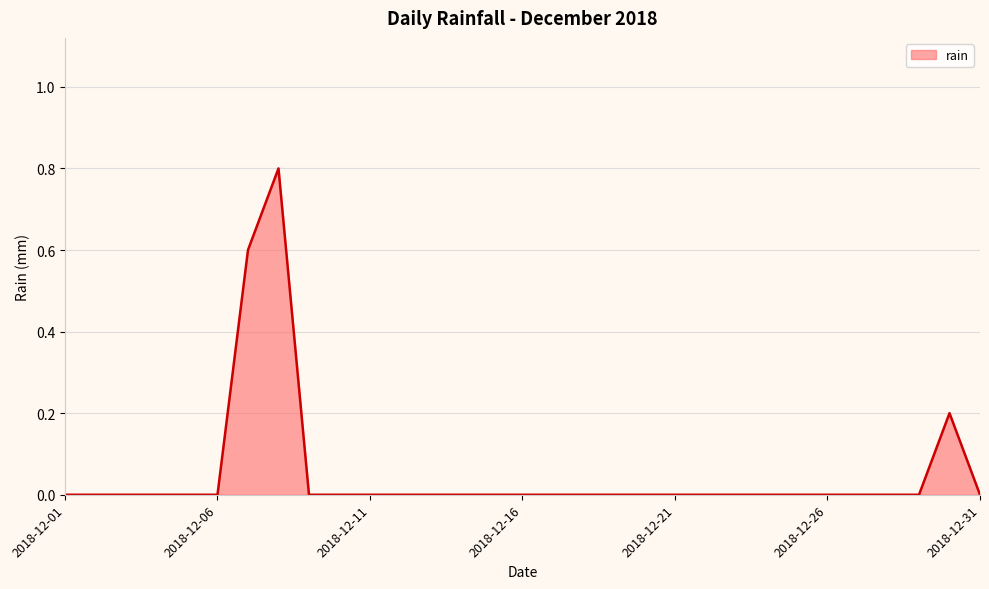

What is the difference between the maximum and minimum values?

0.8